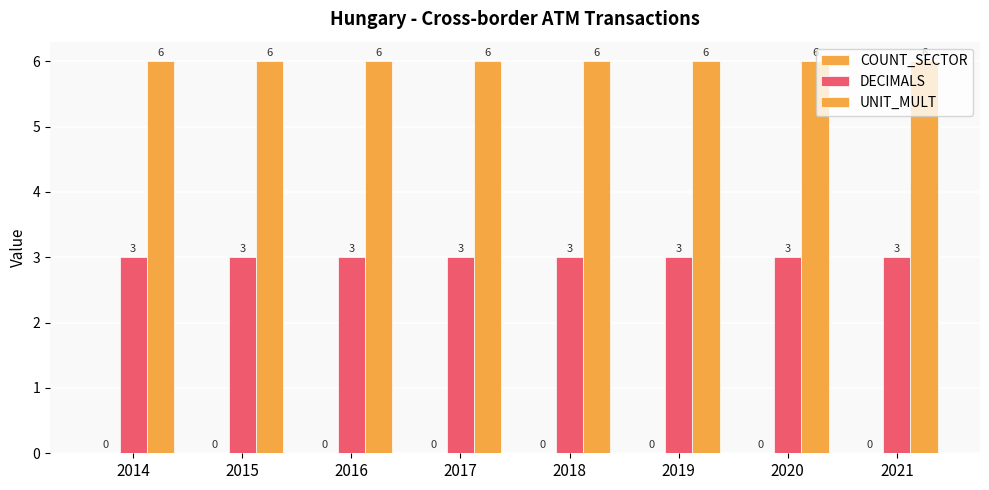

How many bars are there in each group?

2